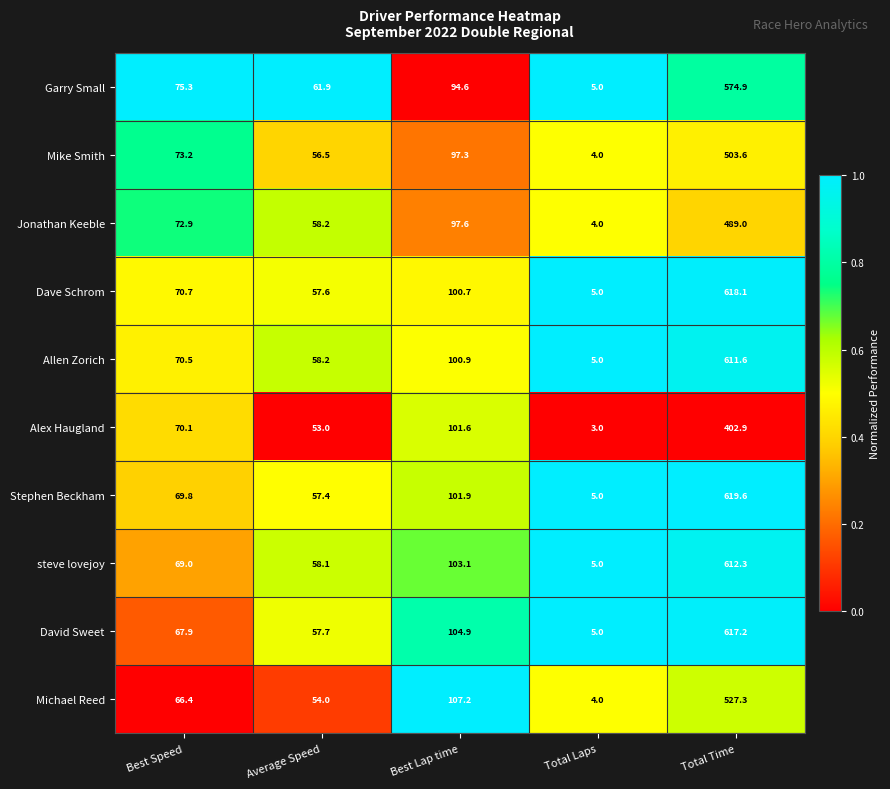

Which series has the widest spread of values?

Stephen Beckham